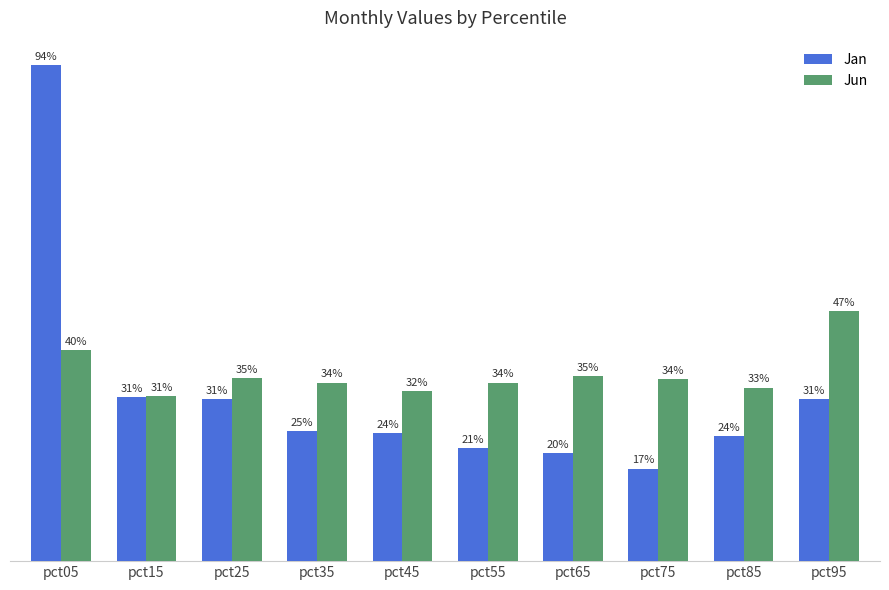

Are the bars horizontal?

No